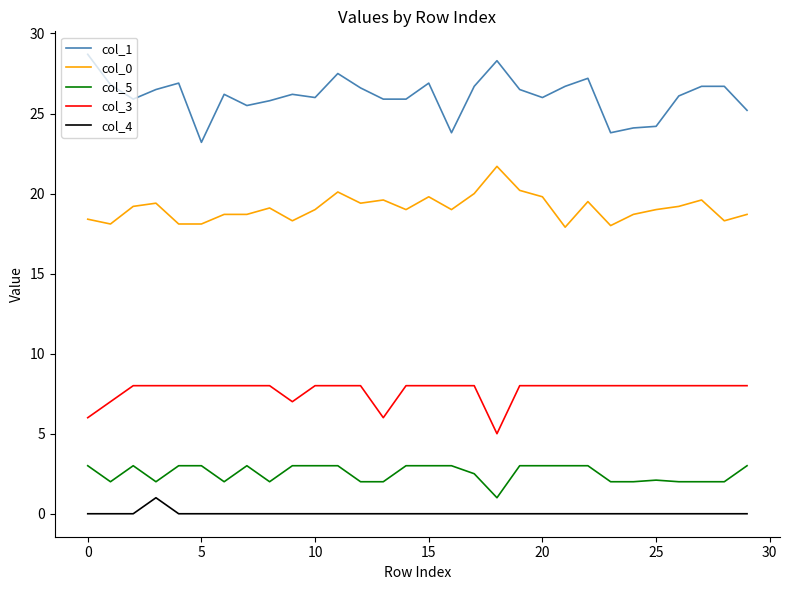

What is the difference between the maximum and minimum values in the col_5 series?

2.0